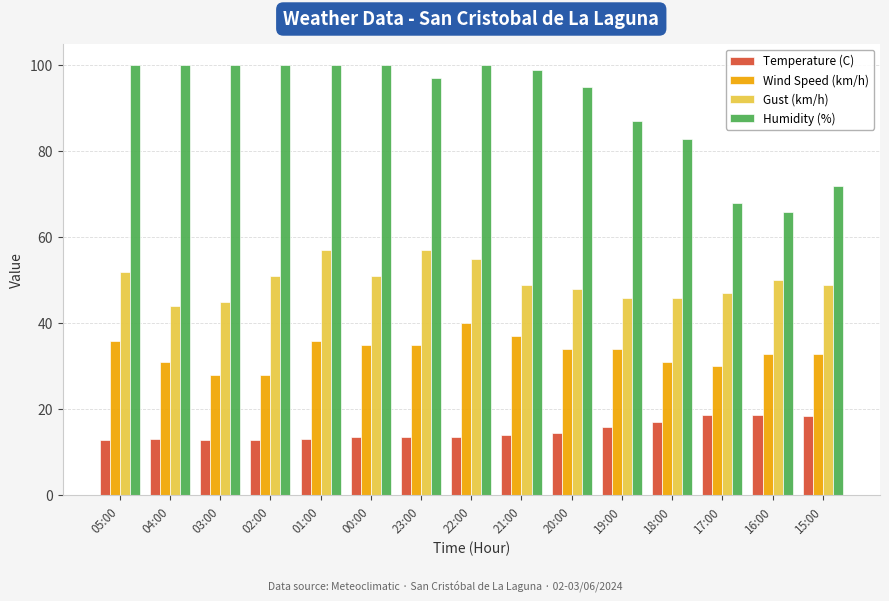

Is it true that Humidity (%) equals 49.2 at 00:00?

False